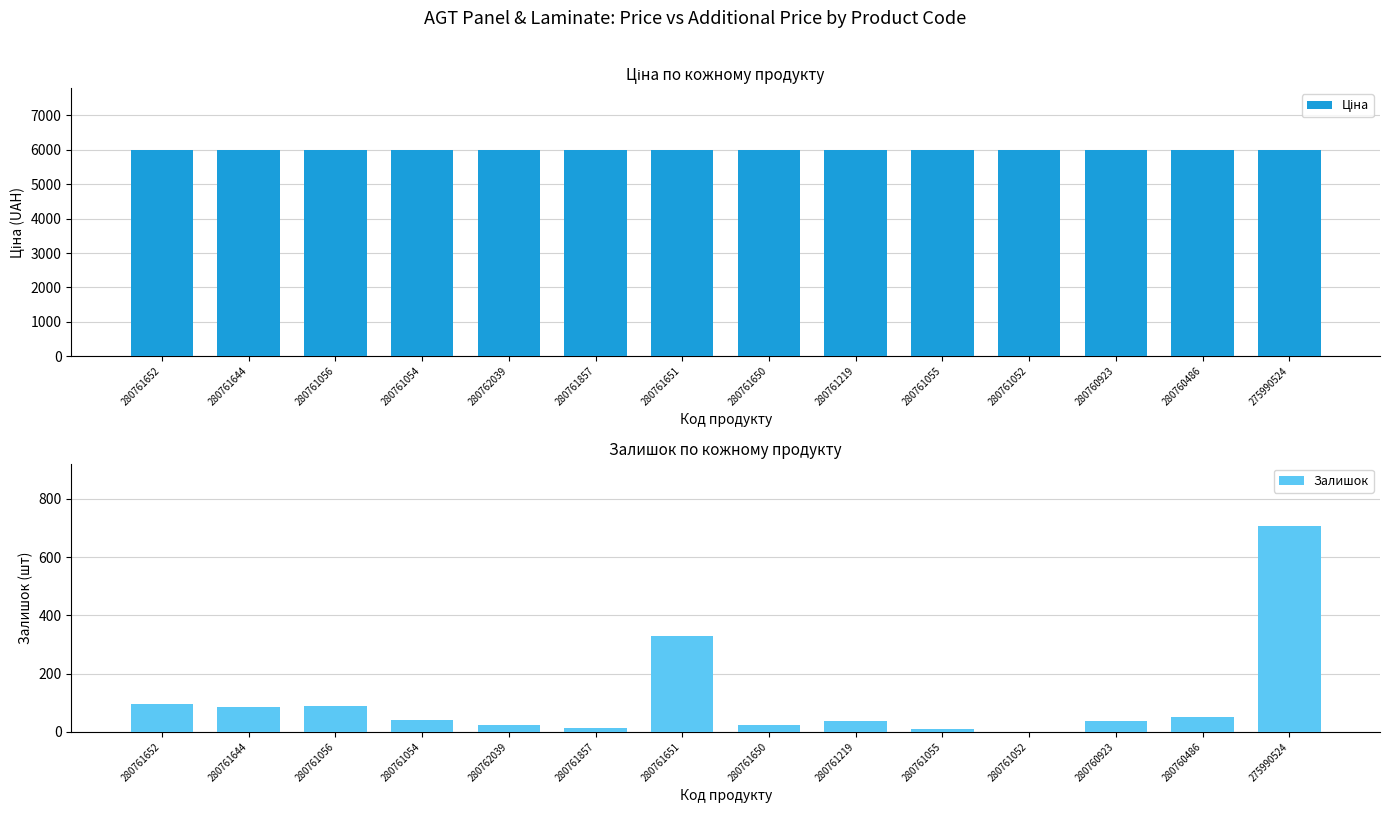

What is the value of the Залишок bar at the 7th from the left?

328.0